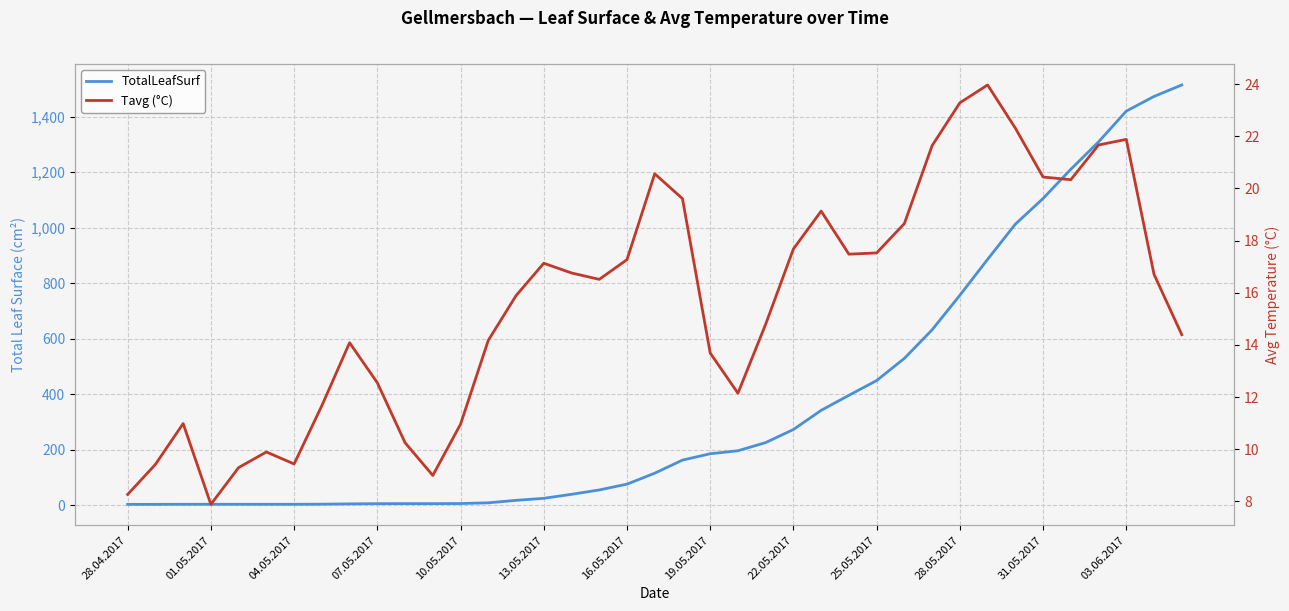

What is the difference between the TotalLeafSurf values at 04.05.2017 and 27?

445.6